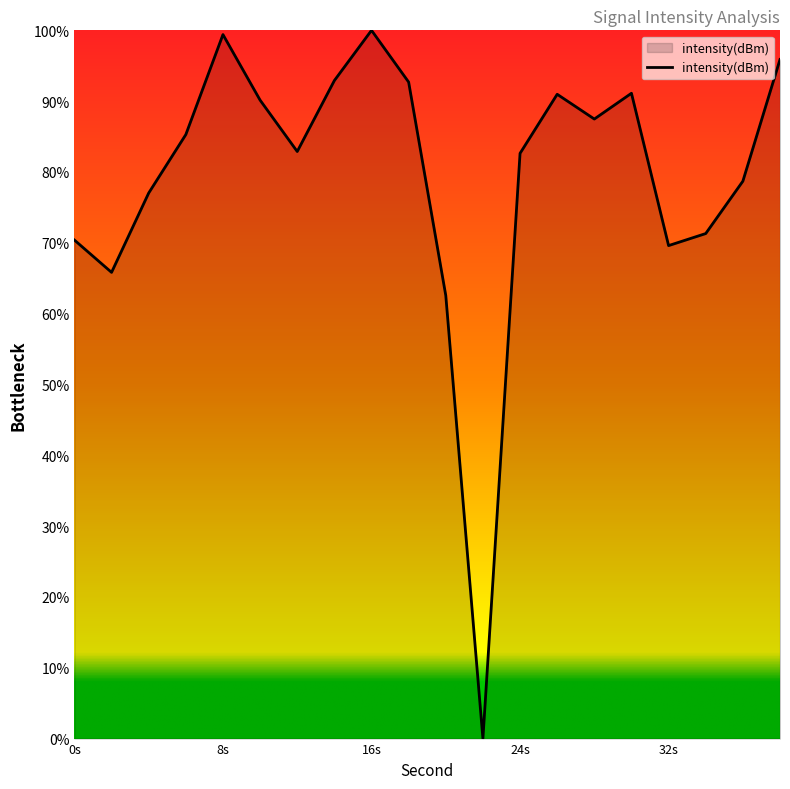

What is the maximum value shown in the chart?

100.0